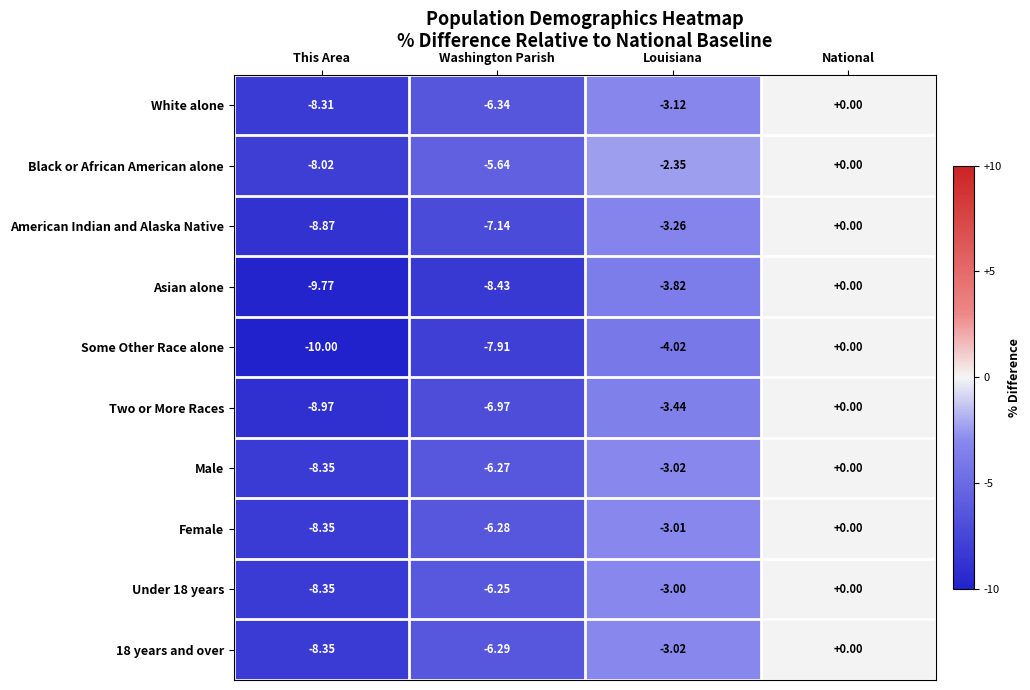

Between Louisiana and National, which series saw the biggest shift?

Some Other Race alone